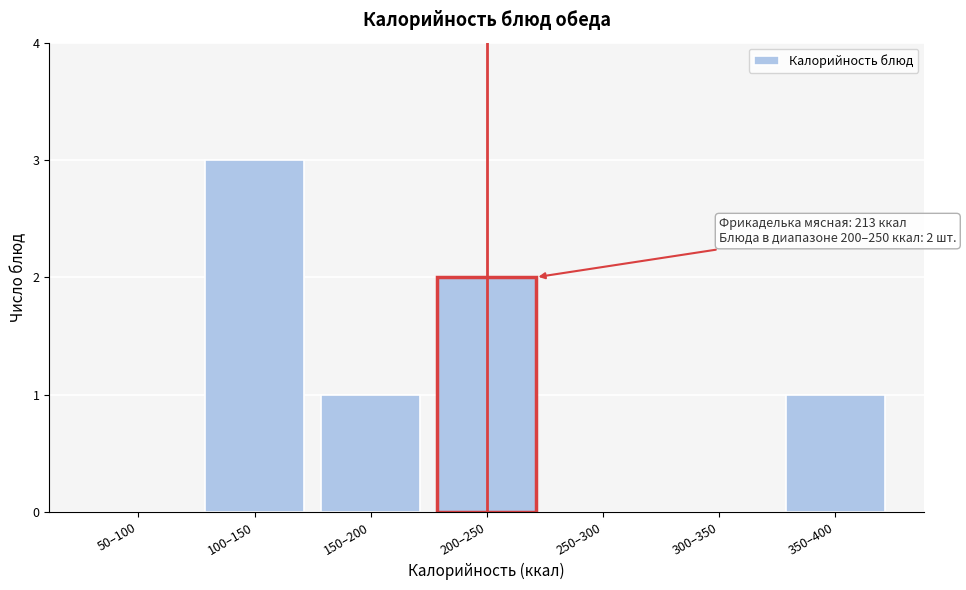

Reading left to right, what are all the values shown in this chart?

50–100=0	100–150=3	150–200=1	200–250=2	250–300=0	300–350=0	350–400=1